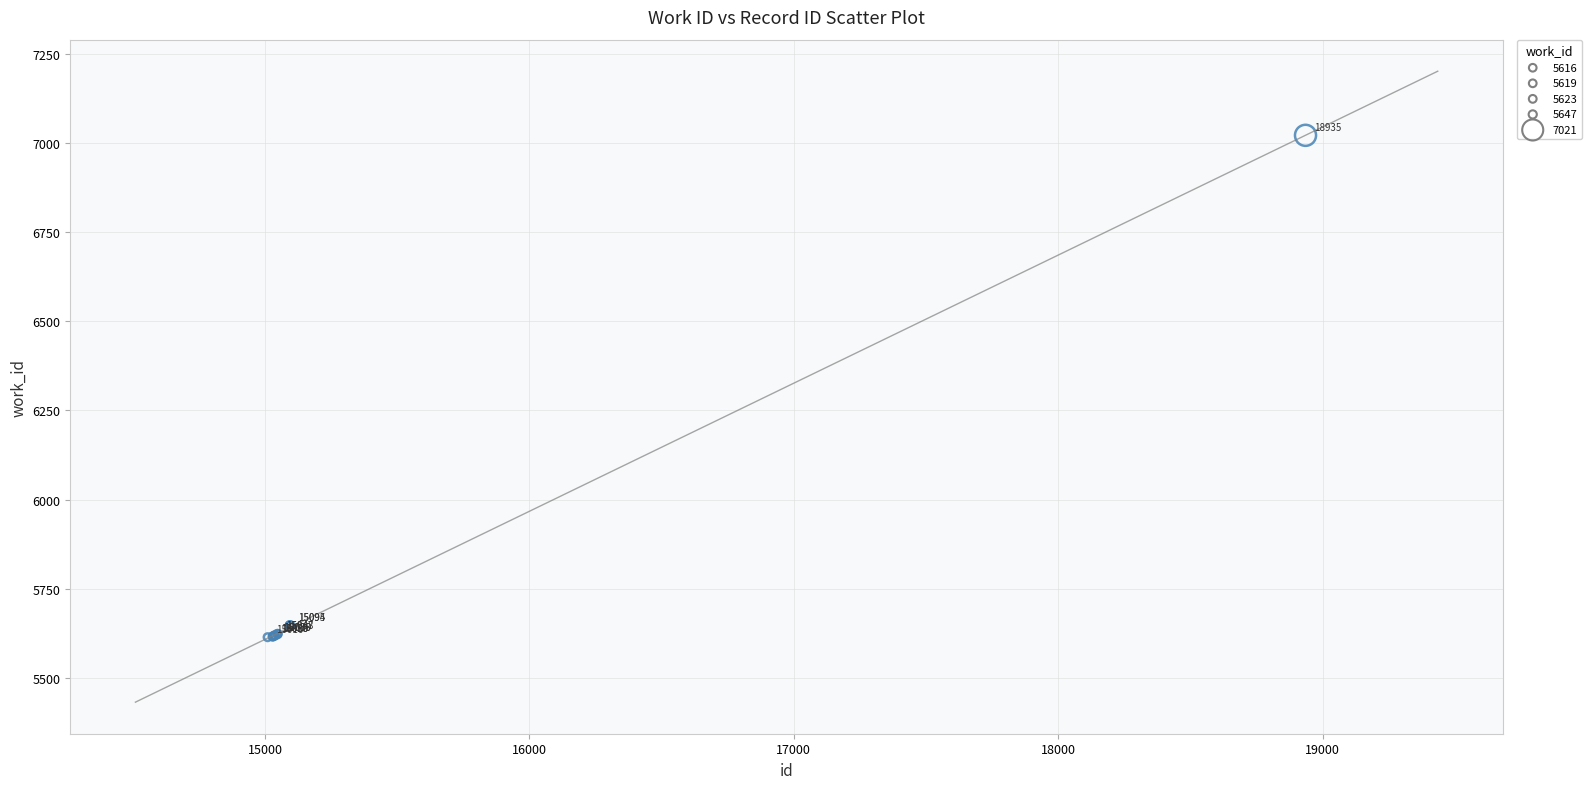

What Y value in the scatter plot is closest to 6317?

5647